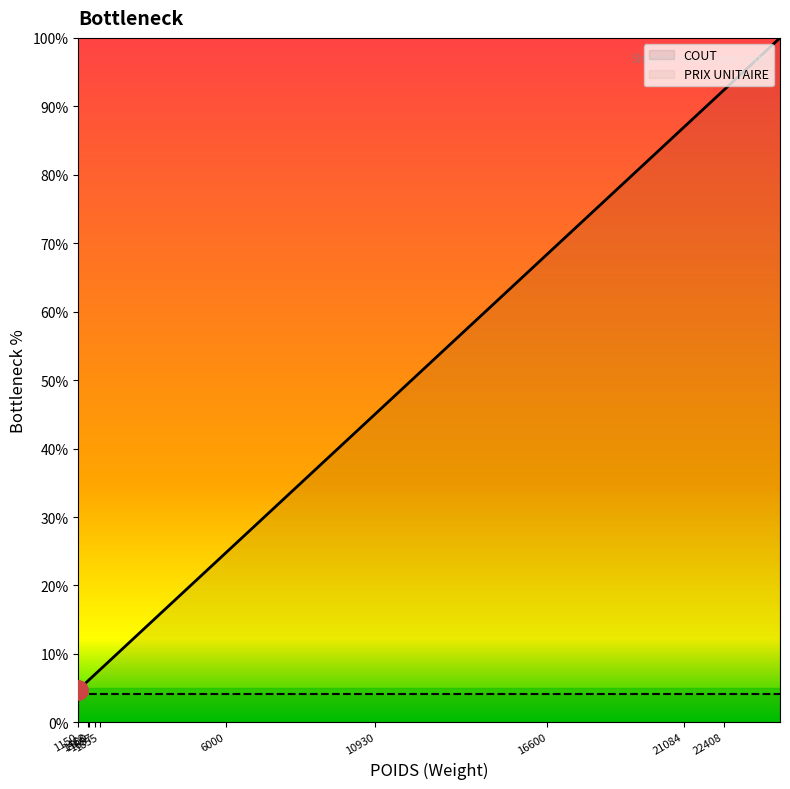

Does the chart have visible grid lines?

No